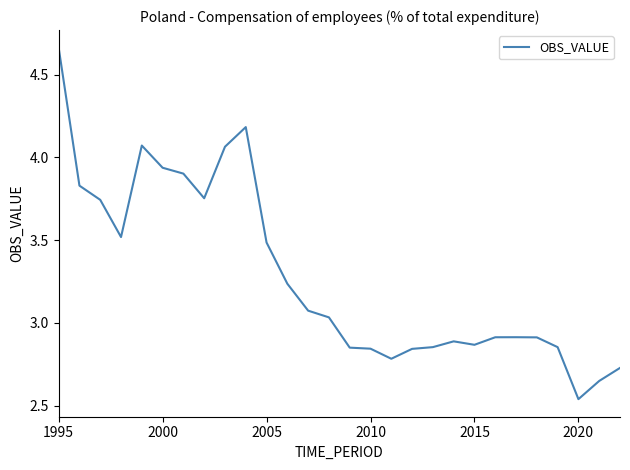

Which category has the lowest value across all series?

2020